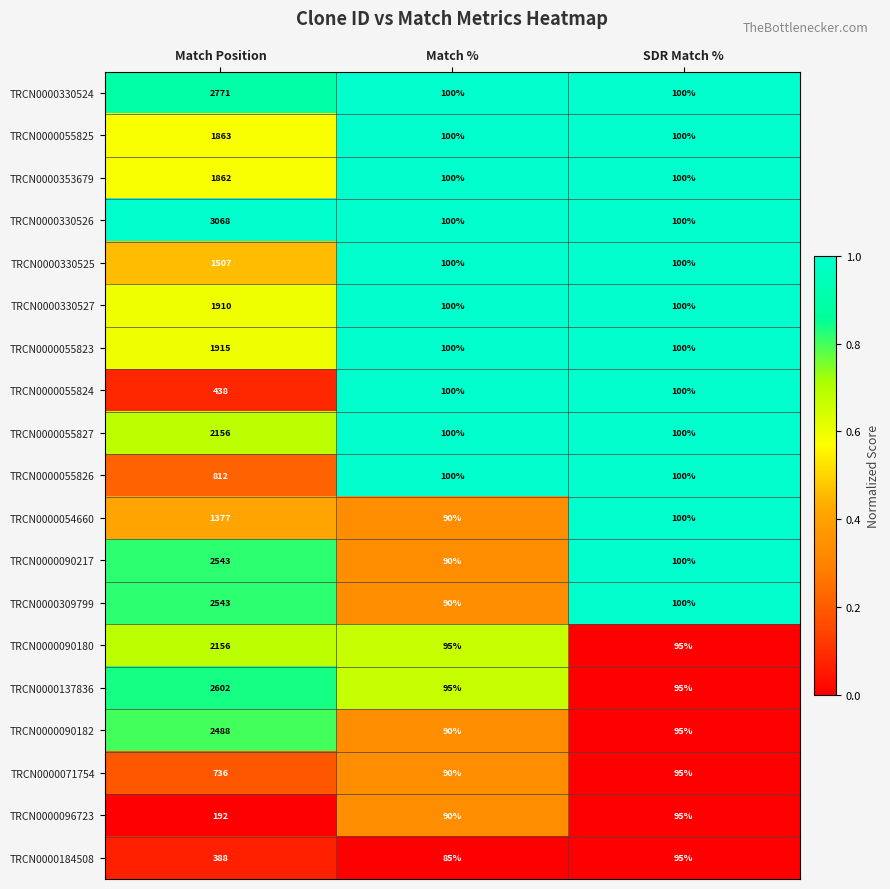

What is the total value across all series at Match Position?

33327